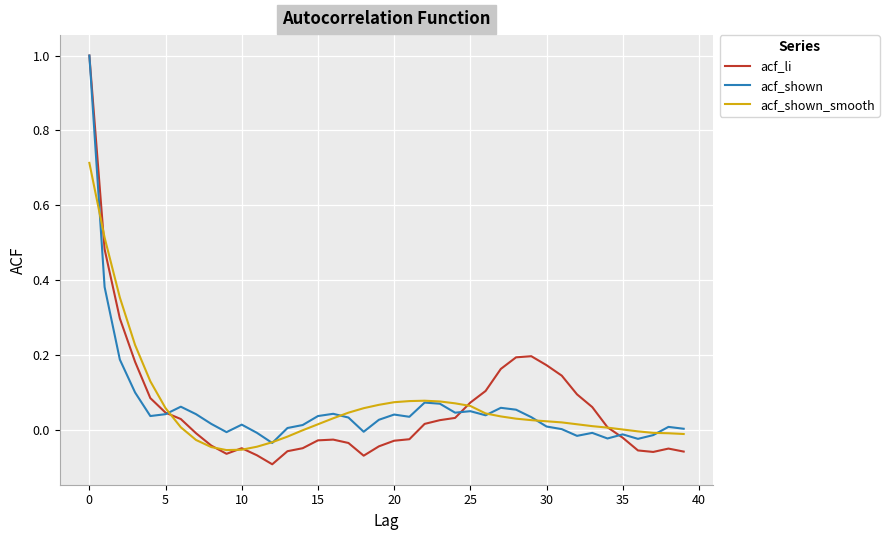

Which series has the largest range (max minus min)?

acf_li